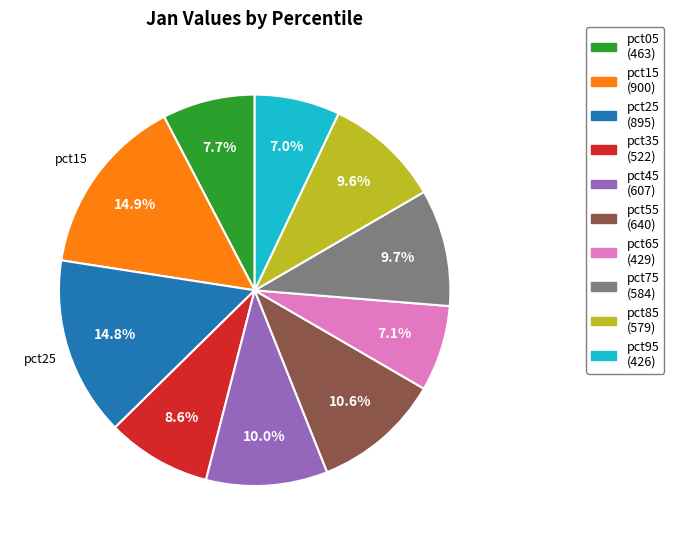

To the nearest percent, what is the difference between the largest and smallest slice percentages?

8%